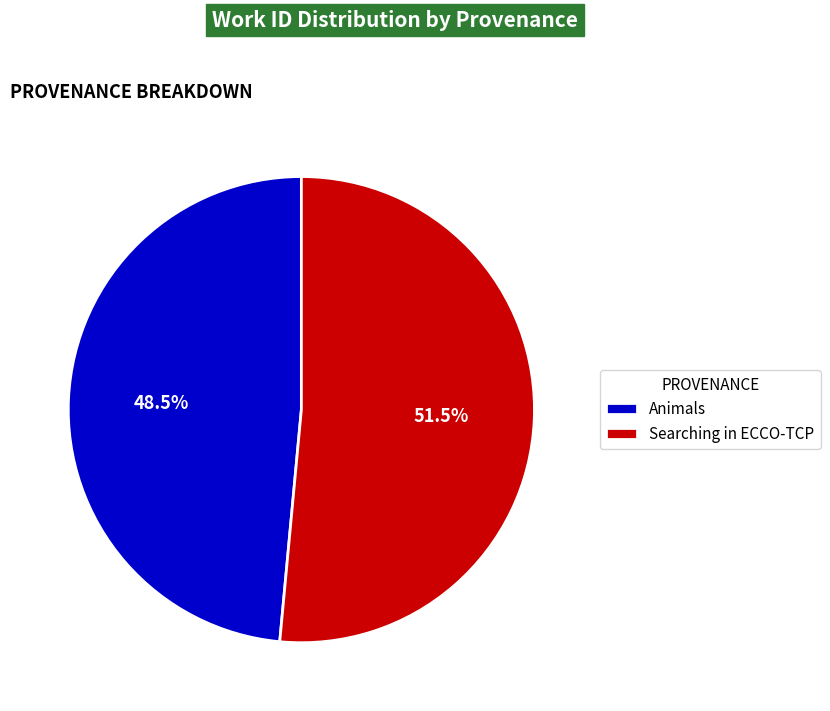

Combined, do Searching in ECCO-TCP and Animals account for over 50%?

Yes